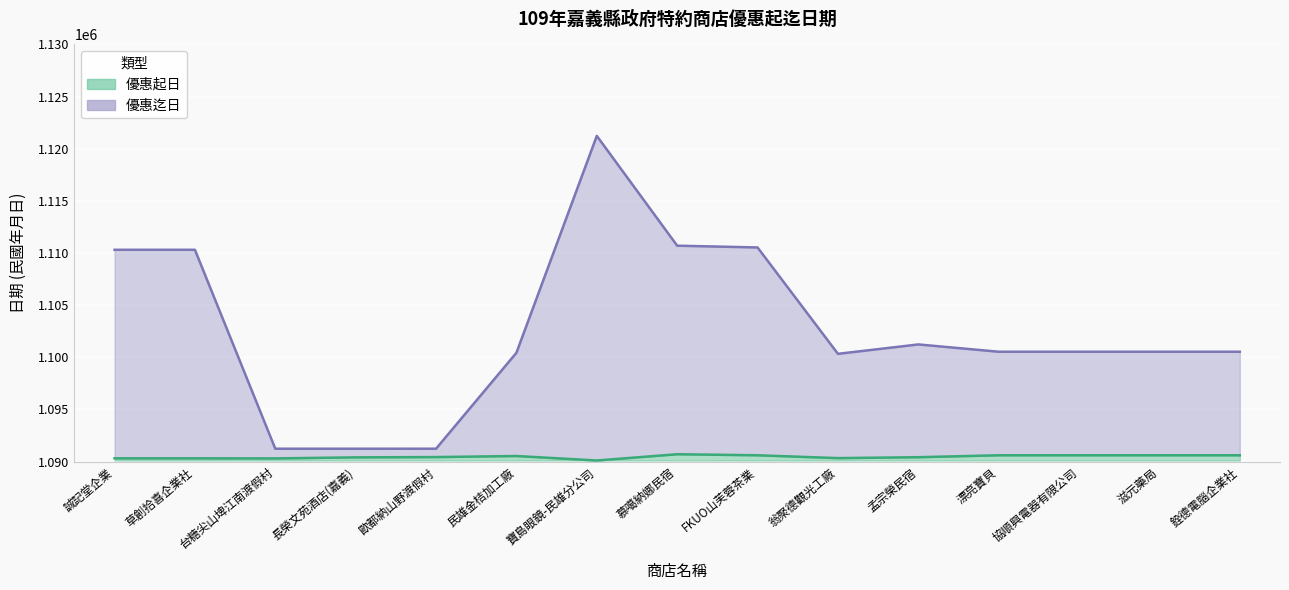

Reading left to right, what are all the values shown in this chart?

優惠起日: 誠記堂企業=1090309	草創拾喜企業社=1090309	台糖尖山埤江南渡假村=1090301	長榮文苑酒店(嘉義)=1090401	歐都納山野渡假村=1090429	民雄金桔加工廠=1090530	寶島眼鏡-民雄分公司=1090101	慕噶納娜民宿=1090701	FKUO山芙蓉茶業=1090601	翁聚德觀光工廠=1090330	孟宗榮民宿=1090416	漂亮寶貝=1090601	協順興電器有限公司=1090601	滋元藥局=1090601	銓德電腦企業社=1090601
優惠迄日: 誠記堂企業=1110308	草創拾喜企業社=1110308	台糖尖山埤江南渡假村=1091231	長榮文苑酒店(嘉義)=1091231	歐都納山野渡假村=1091231	民雄金桔加工廠=1100431	寶島眼鏡-民雄分公司=1121231	慕噶納娜民宿=1110701	FKUO山芙蓉茶業=1110531	翁聚德觀光工廠=1100330	孟宗榮民宿=1101231	漂亮寶貝=1100531	協順興電器有限公司=1100531	滋元藥局=1100531	銓德電腦企業社=1100531